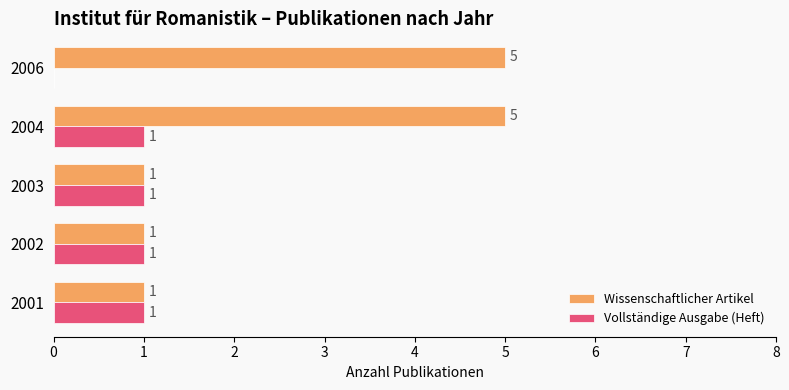

At which label is Vollständige Ausgabe (Heft) closest to 0?

2006